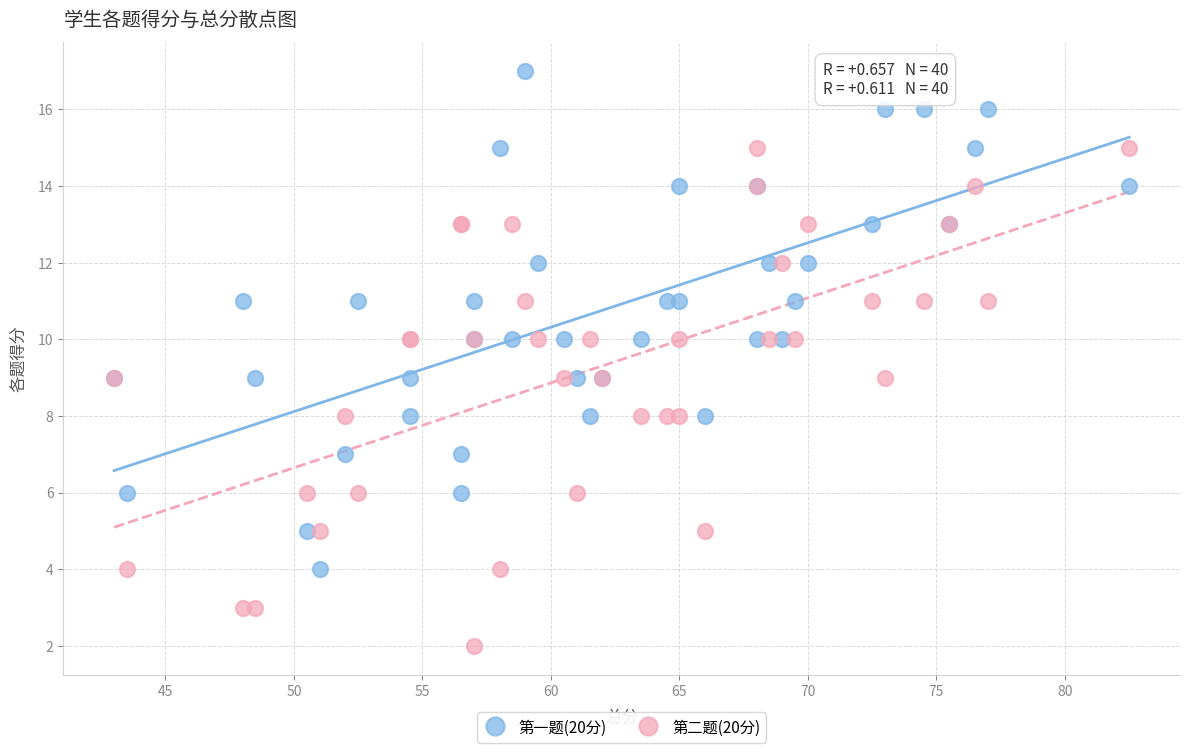

Which series contains the lowest Y value?

第二题(20分)